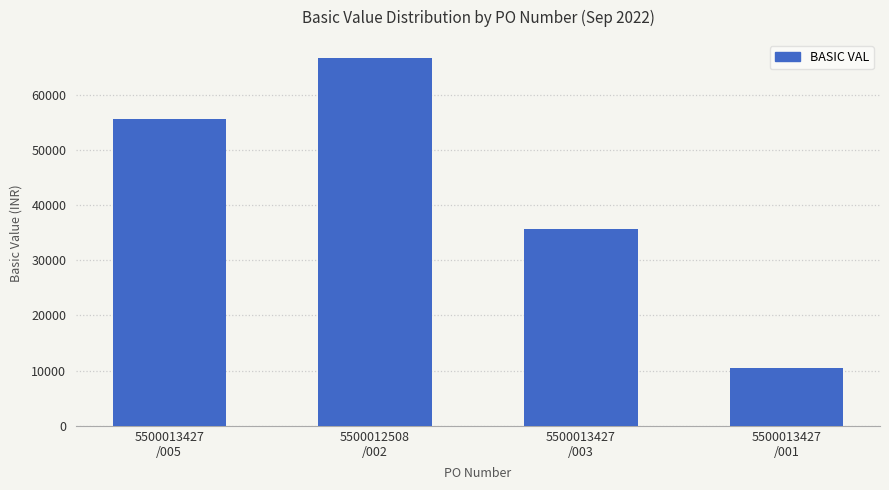

What is the average value?

42061.8